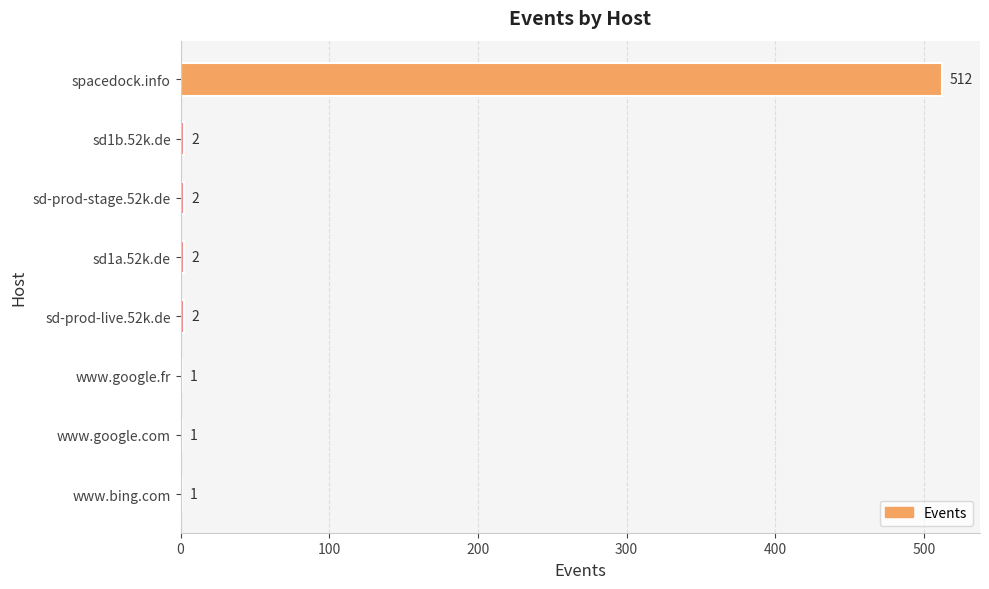

Reading top to bottom, list all the values displayed in this chart.

spacedock.info=512	sd1b.52k.de=2	sd-prod-stage.52k.de=2	sd1a.52k.de=2	sd-prod-live.52k.de=2	www.google.fr=1	www.google.com=1	www.bing.com=1